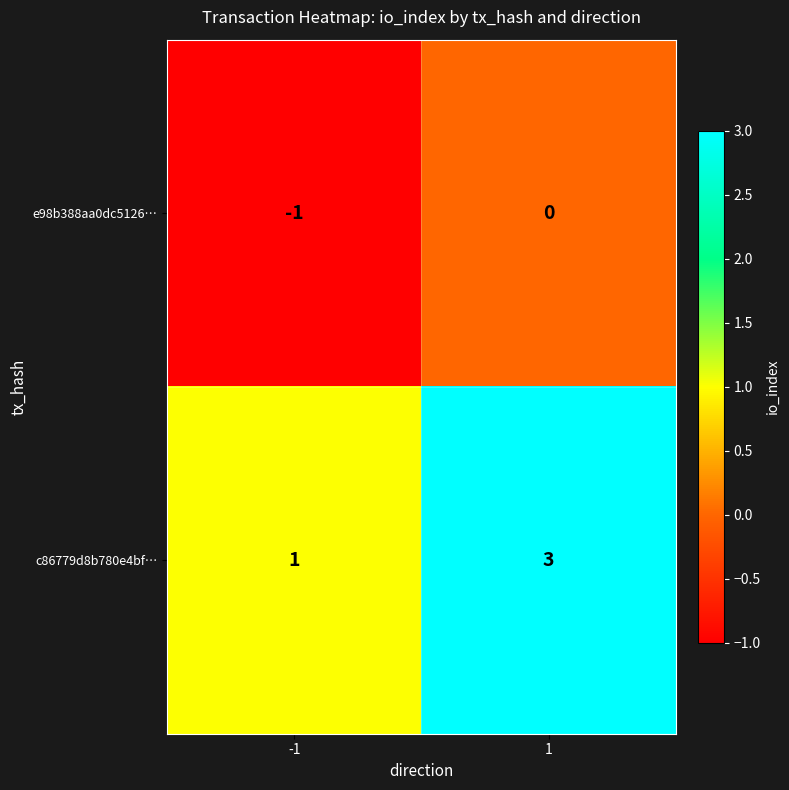

Rank the series by their maximum value, from lowest to highest.

e98b388aa0dc5126…, c86779d8b780e4bf…